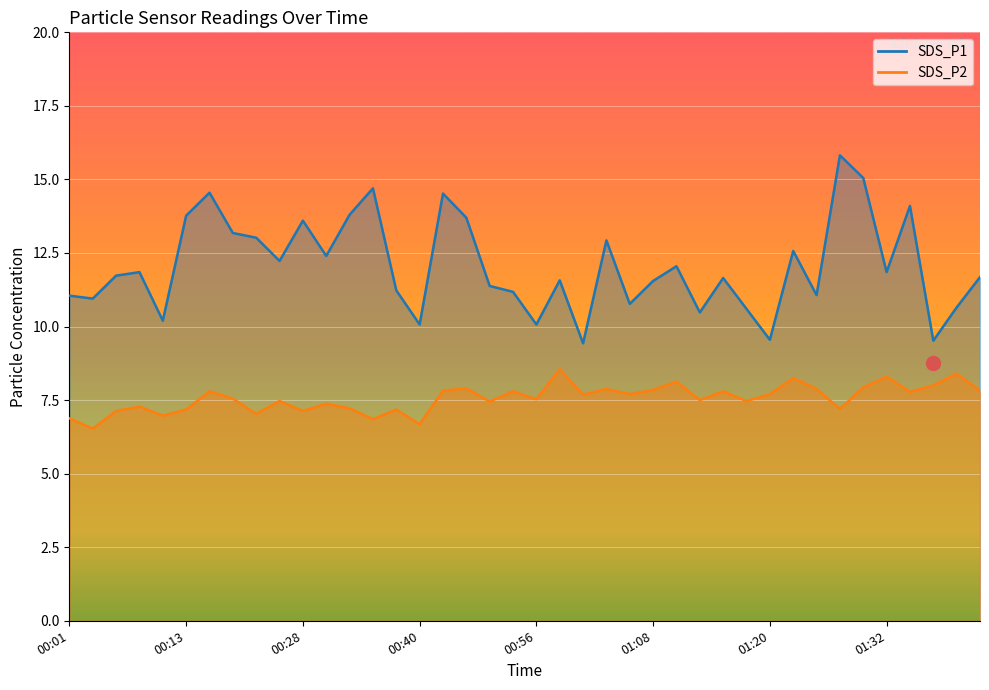

Rank the series at 00:36 from highest to lowest value.

SDS_P1, SDS_P2